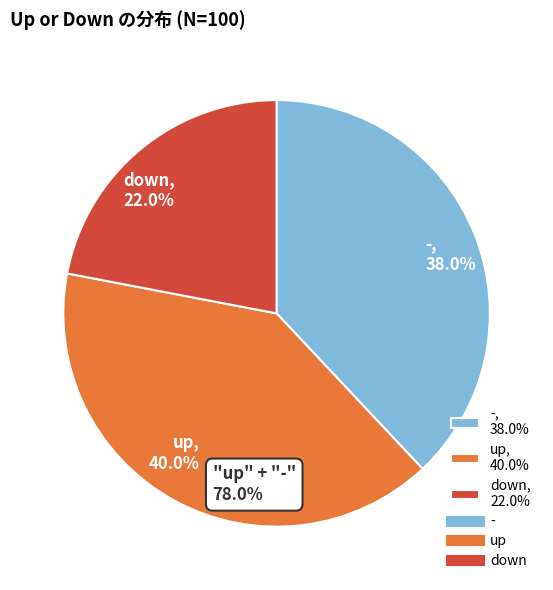

Does -, 38.0% represent more than half of the total?

No